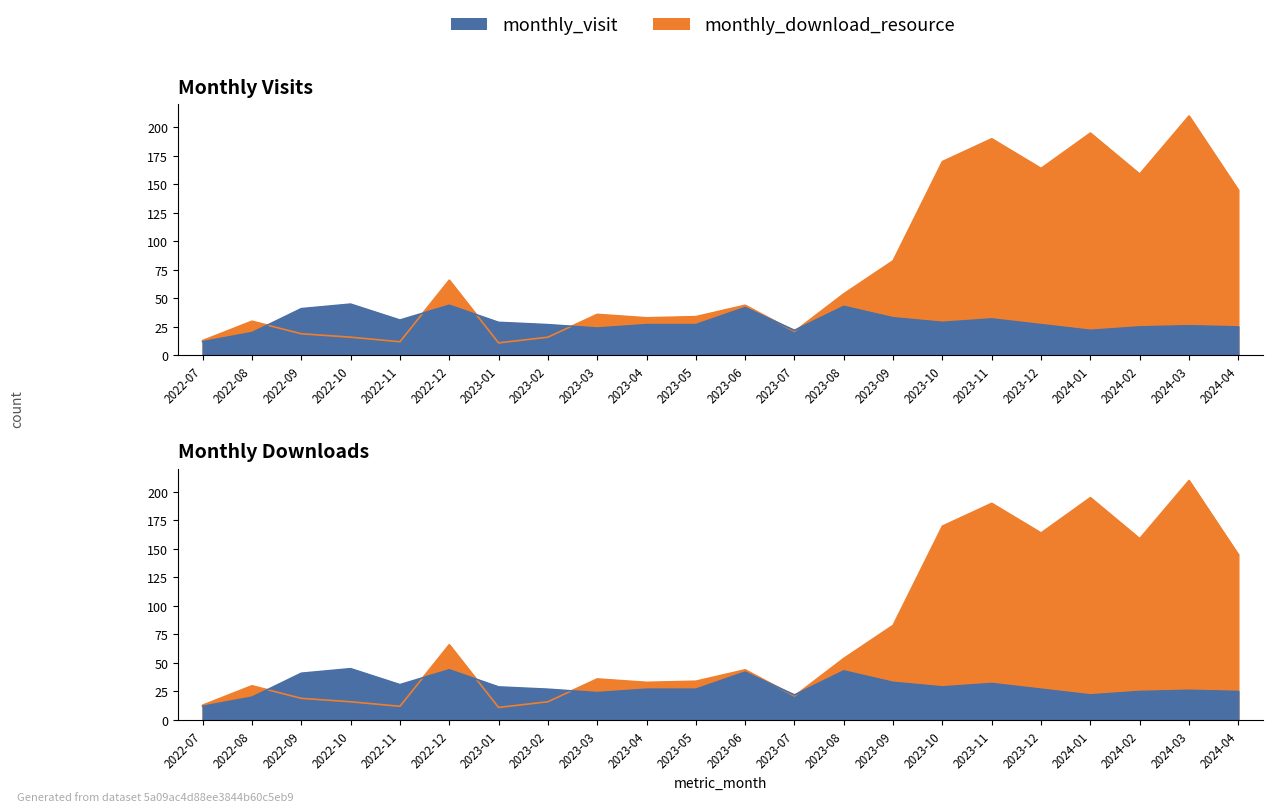

Is the value of monthly_download_resource at 2023-01 greater than the value of monthly_visit at 2024-04?

No